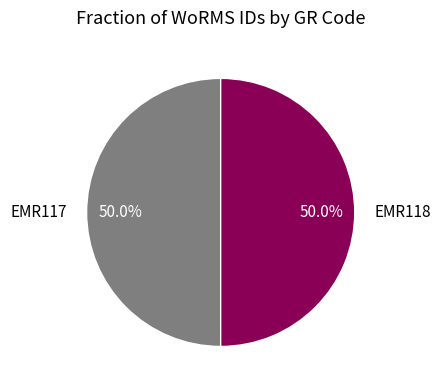

Count the number of slices in the pie.

2